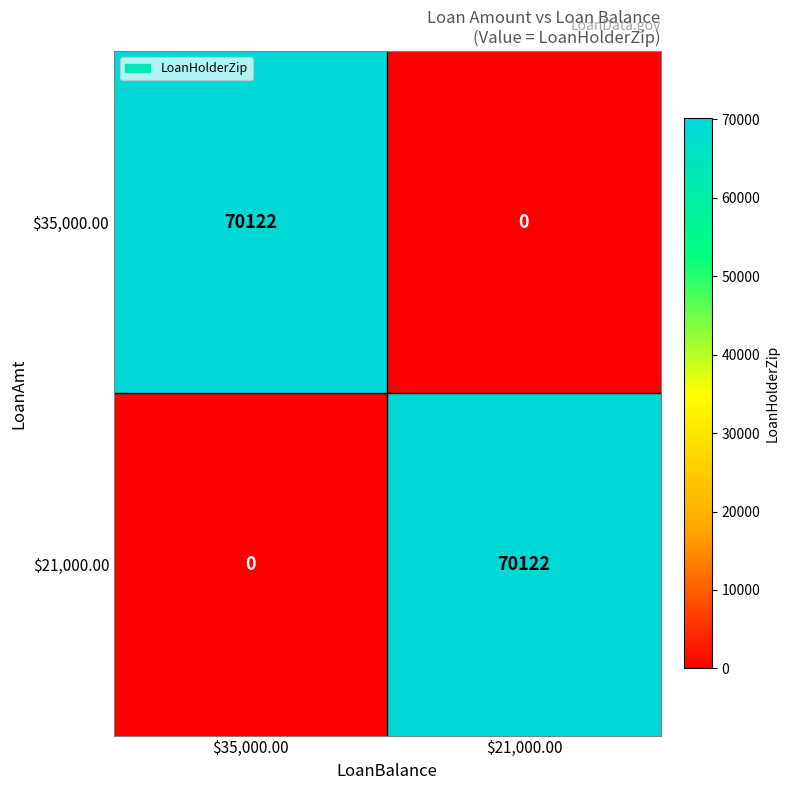

What is the total value across all series at $21,000.00?

70122